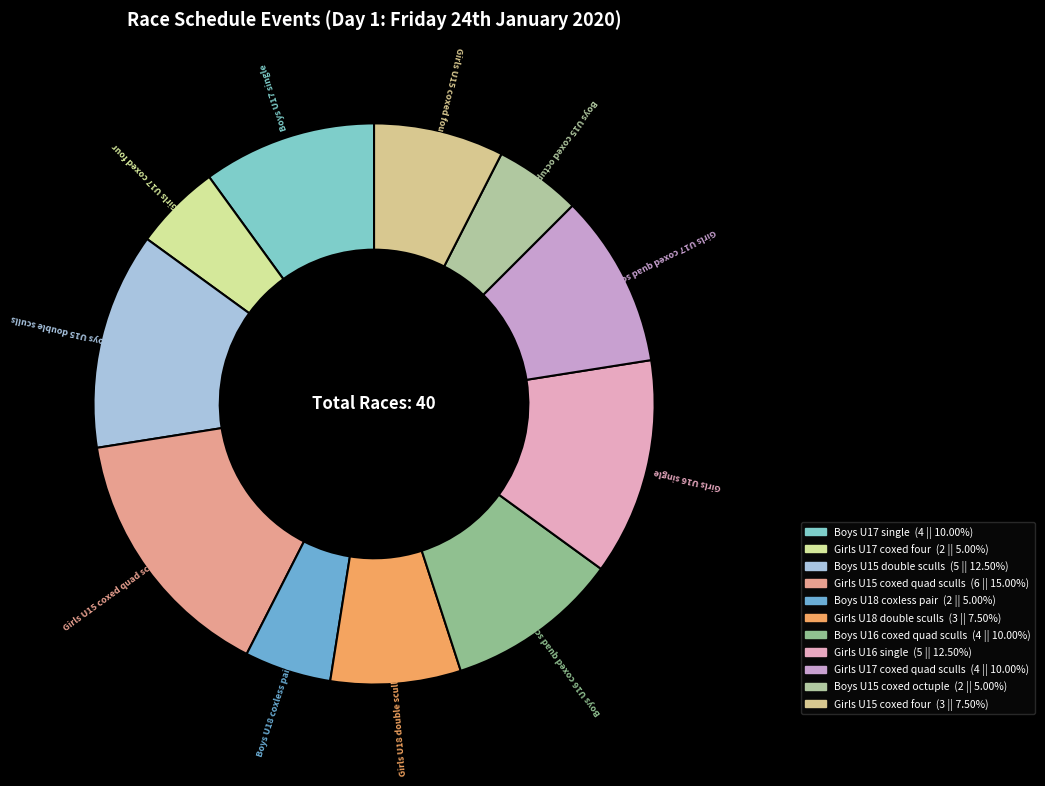

The Girls U15 coxed quad sculls slice represents 26% of the pie. True or false?

False